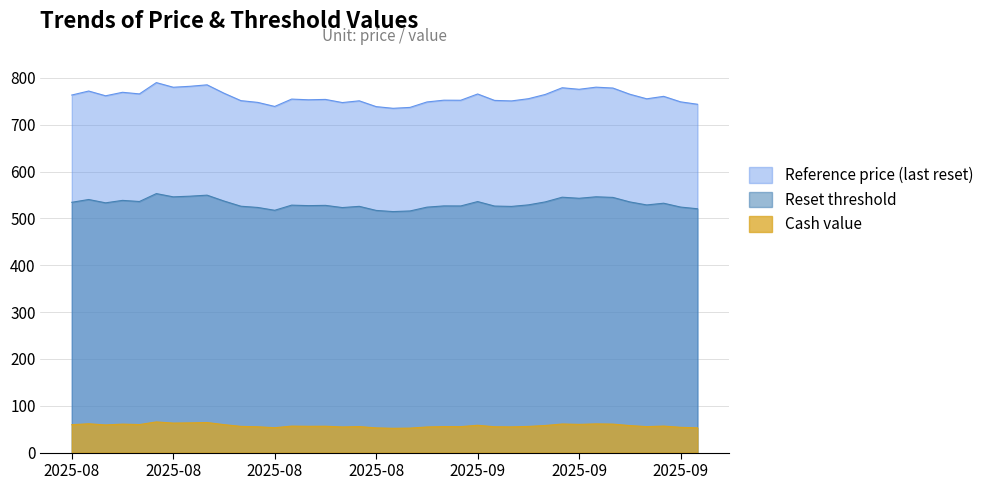

Which series changed the most between 2025-09-17 and 2025-08-15?

Reference price (last reset)